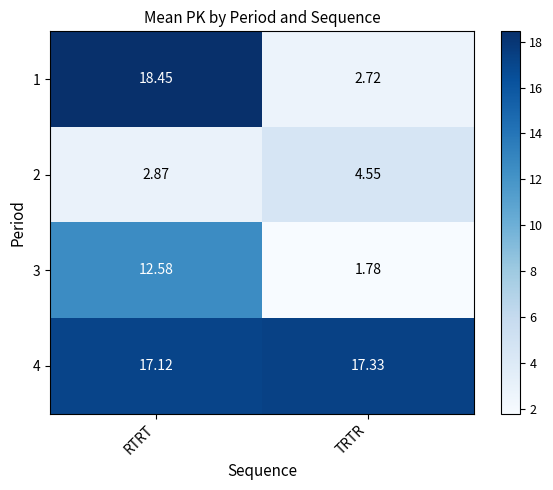

Is the value of 4 at RTRT greater than the value of 2 at TRTR?

Yes